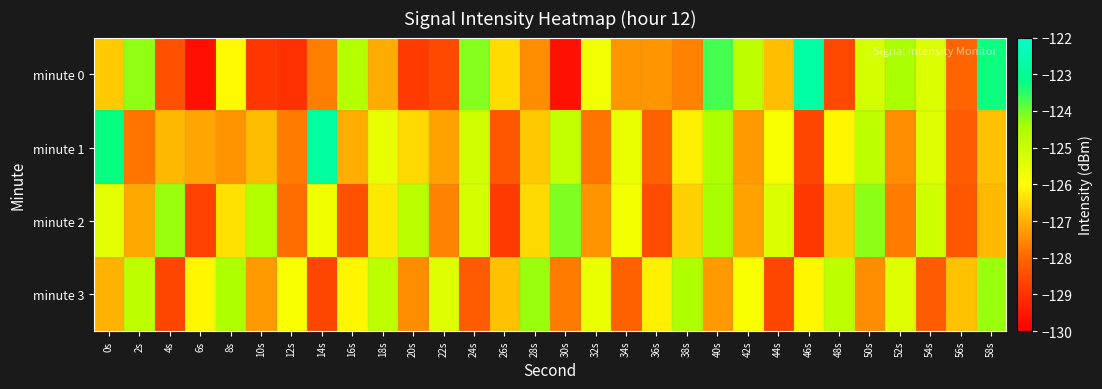

Reading left to right, list all the values displayed in this chart.

minute 0: 0s=-126.7	2s=-124.2	4s=-128.4	6s=-129.7	8s=-126.1	10s=-128.9	12s=-129.0	14s=-127.7	16s=-124.6	18s=-127.1	20s=-128.8	22s=-128.5	24s=-124.1	26s=-126.4	28s=-127.5	30s=-129.7	32s=-125.8	34s=-127.4	36s=-127.3	38s=-127.6	40s=-123.7	42s=-124.8	44s=-126.8	46s=-122.7	48s=-128.6	50s=-125.2	52s=-124.4	54s=-125.3	56s=-128.0	58s=-123.3
minute 1: 0s=-123.3	2s=-127.8	4s=-126.9	6s=-127.2	8s=-127.4	10s=-126.9	12s=-127.7	14s=-122.8	16s=-127.1	18s=-125.6	20s=-126.5	22s=-127.2	24s=-125.1	26s=-128.3	28s=-126.7	30s=-124.9	32s=-127.8	34s=-125.6	36s=-128.1	38s=-126.2	40s=-124.5	42s=-127.3	44s=-125.9	46s=-128.6	48s=-126.1	50s=-124.8	52s=-127.5	54s=-125.4	56s=-128.2	58s=-126.8
minute 2: 0s=-125.5	2s=-127.1	4s=-124.3	6s=-128.7	8s=-126.4	10s=-124.6	12s=-127.9	14s=-125.7	16s=-128.4	18s=-126.3	20s=-124.7	22s=-127.6	24s=-125.2	26s=-128.8	28s=-126.5	30s=-124.1	32s=-127.4	34s=-125.8	36s=-128.5	38s=-126.6	40s=-124.4	42s=-127.2	44s=-125.3	46s=-128.9	48s=-126.7	50s=-124.2	52s=-127.7	54s=-125.1	56s=-128.3	58s=-126.9
minute 3: 0s=-127.0	2s=-124.8	4s=-128.6	6s=-126.1	8s=-124.5	10s=-127.3	12s=-125.9	14s=-128.6	16s=-126.1	18s=-124.8	20s=-127.5	22s=-125.4	24s=-128.2	26s=-126.8	28s=-124.3	30s=-127.7	32s=-125.6	34s=-128.1	36s=-126.2	38s=-124.5	40s=-127.3	42s=-125.9	44s=-128.6	46s=-126.1	48s=-124.8	50s=-127.5	52s=-125.4	54s=-128.2	56s=-126.8	58s=-124.3